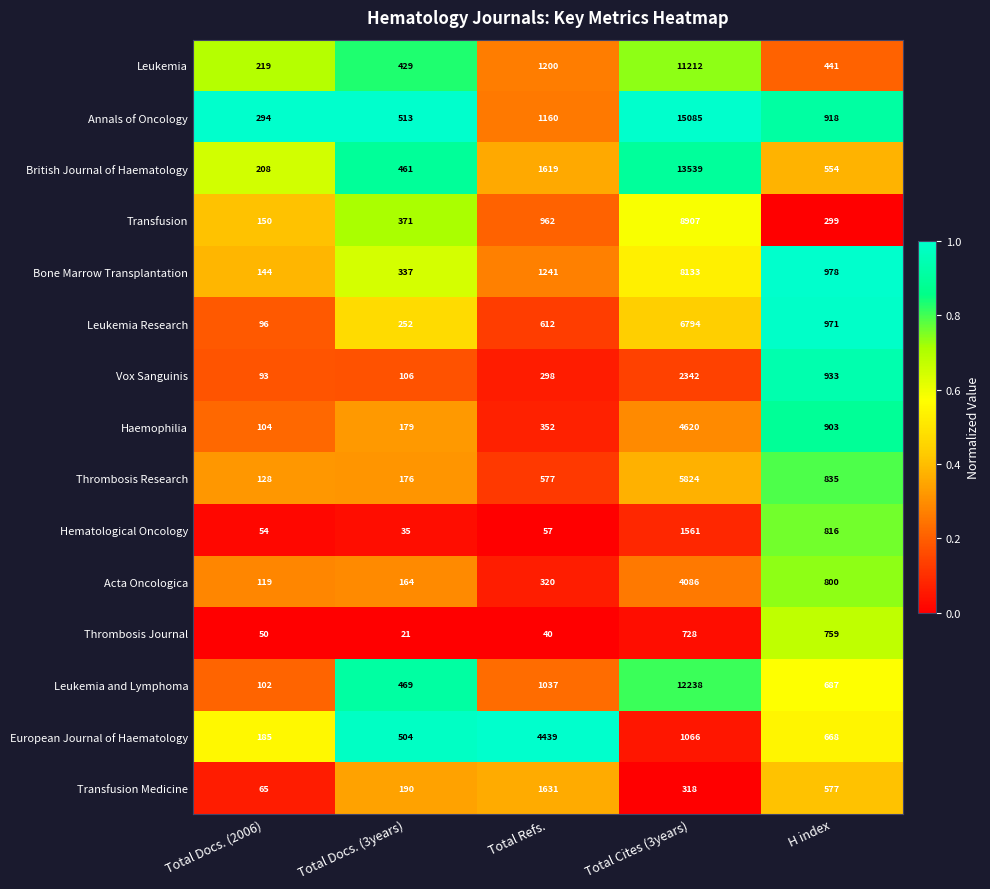

Is it true that Transfusion Medicine equals 362 at H index?

False